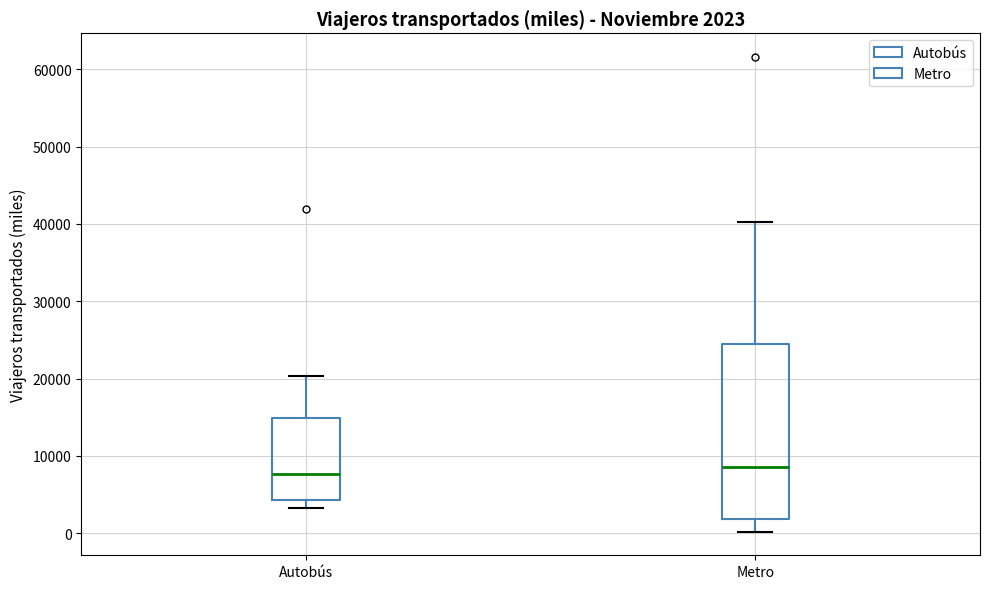

Which box is the tallest, from its lower edge to its upper edge?

Metro